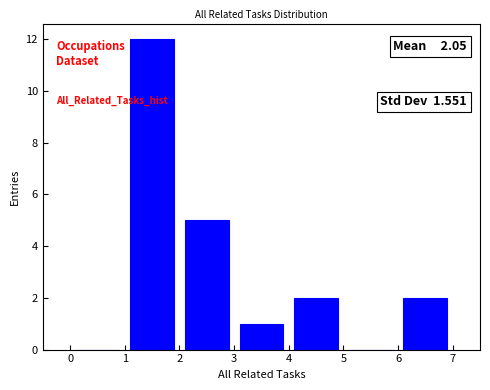

Which range on the x-axis has the tallest bar?

1 to 2